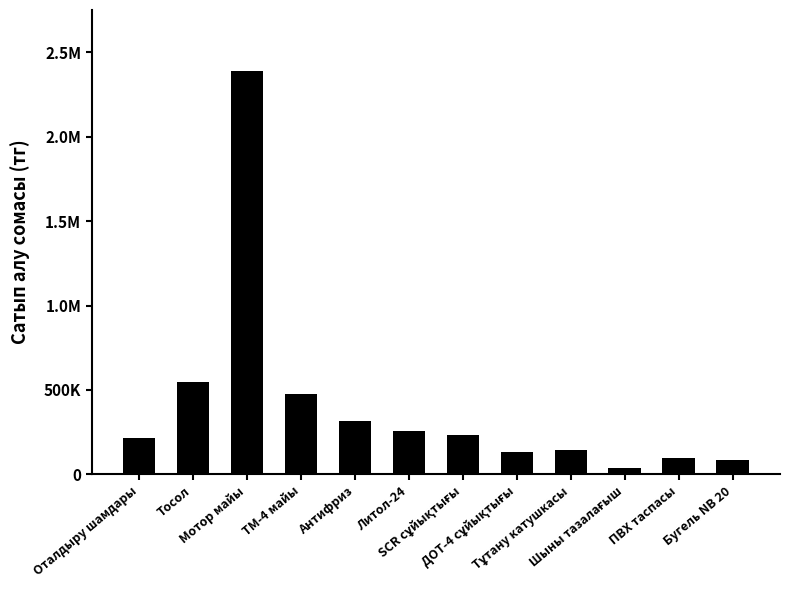

What is the difference between the maximum and second lowest values?

2304471